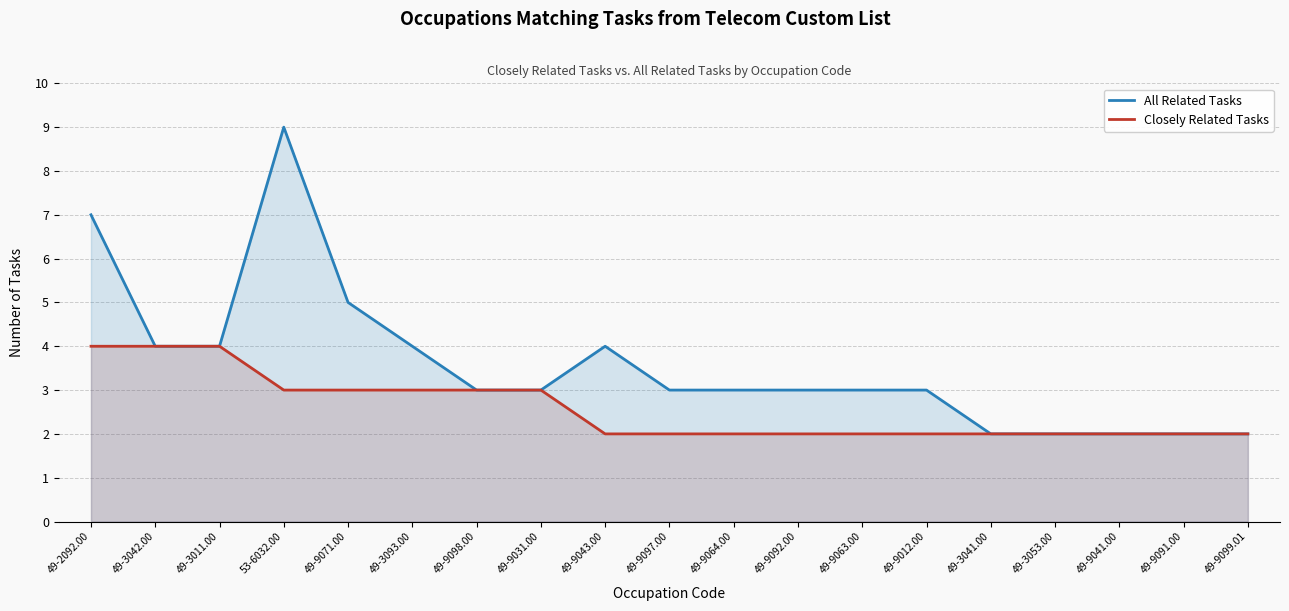

Reading left to right, extract all data points from this chart.

All Related Tasks: 49-2092.00=7	49-3042.00=4	49-3011.00=4	53-6032.00=9	49-9071.00=5	49-3093.00=4	49-9098.00=3	49-9031.00=3	49-9043.00=4	49-9097.00=3	49-9064.00=3	49-9092.00=3	49-9063.00=3	49-9012.00=3	49-3041.00=2	49-3053.00=2	49-9041.00=2	49-9091.00=2	49-9099.01=2
Closely Related Tasks: 49-2092.00=4	49-3042.00=4	49-3011.00=4	53-6032.00=3	49-9071.00=3	49-3093.00=3	49-9098.00=3	49-9031.00=3	49-9043.00=2	49-9097.00=2	49-9064.00=2	49-9092.00=2	49-9063.00=2	49-9012.00=2	49-3041.00=2	49-3053.00=2	49-9041.00=2	49-9091.00=2	49-9099.01=2